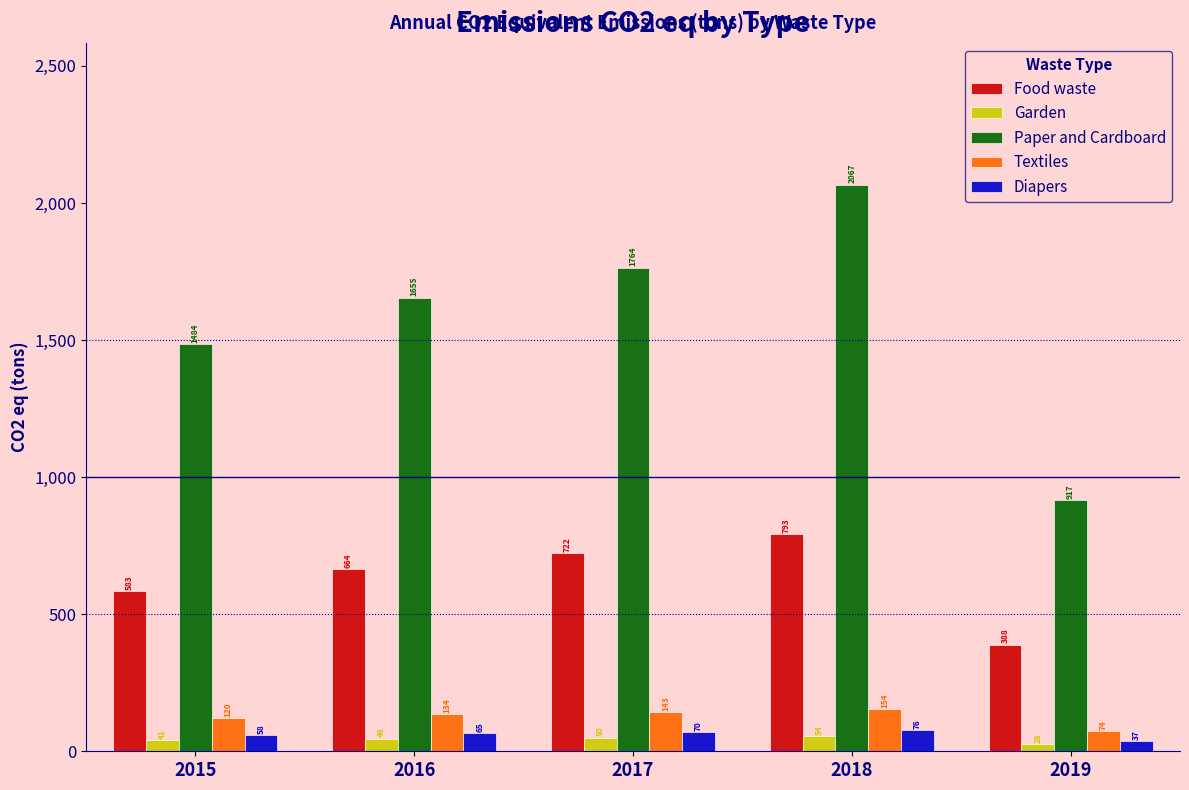

Which series has the widest spread of values?

Paper and Cardboard